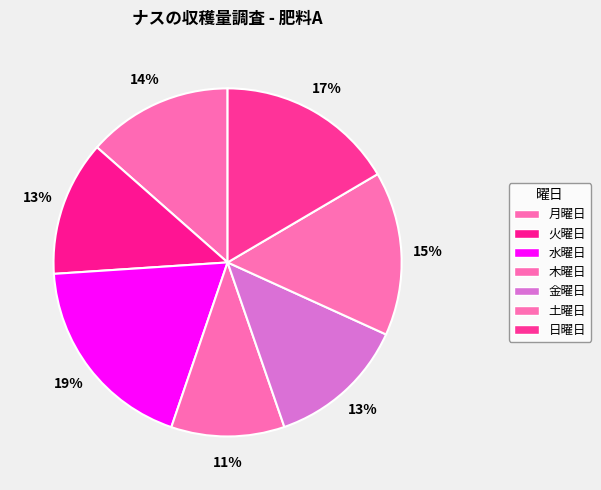

Does 火曜日 represent more than half of the total?

No